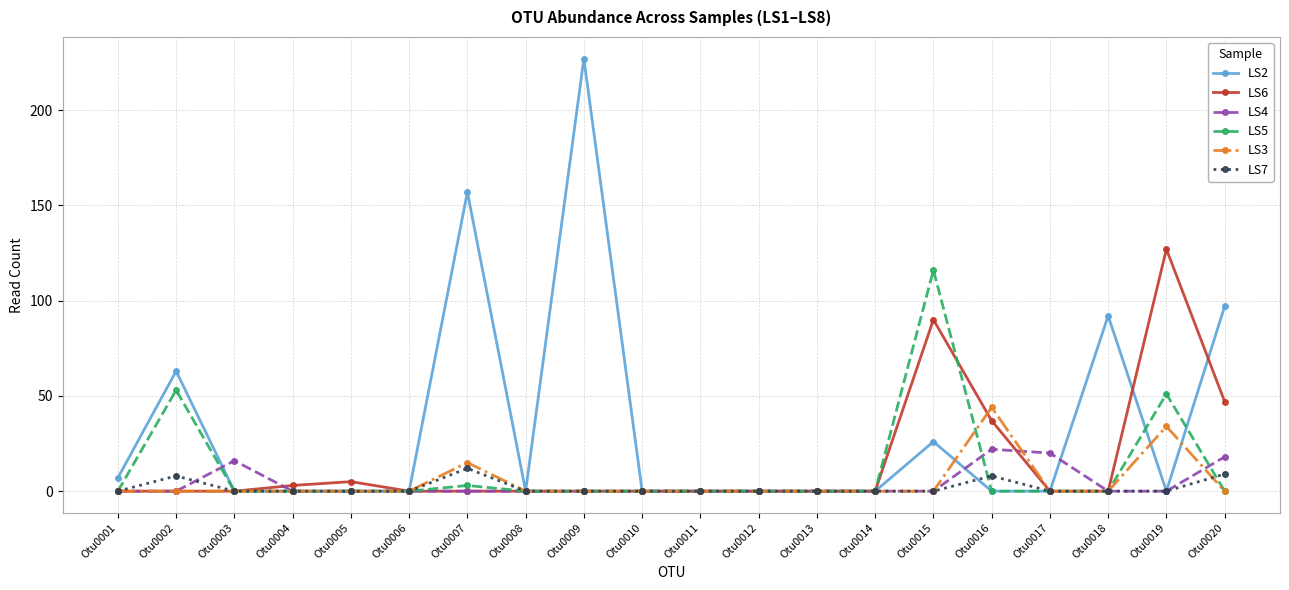

The value of LS4 at Otu0003 is 24. True or false?

False